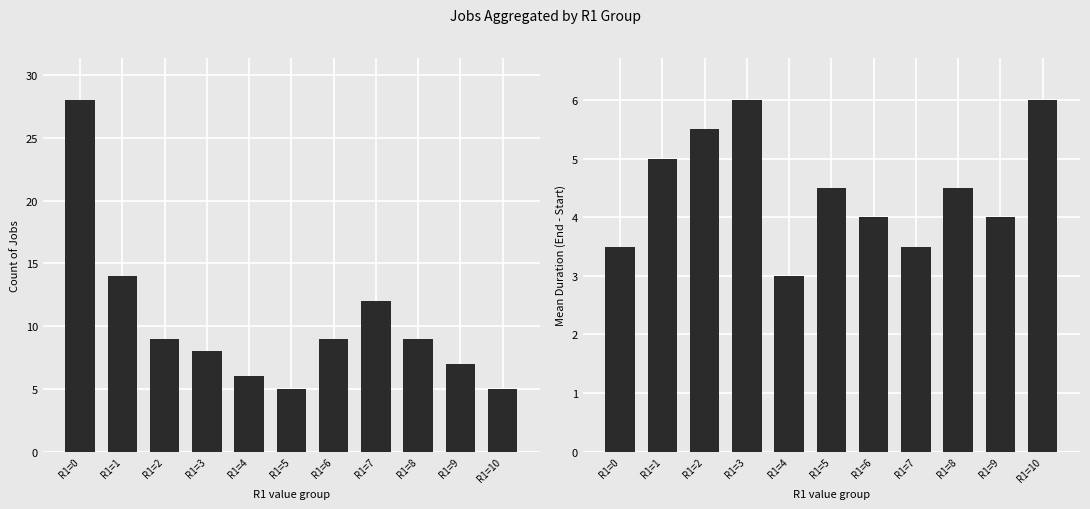

Reading right to left, extract all data points from this chart.

Job Count: 5.0	7.0	9.0	12.0	9.0	5.0	6.0	8.0	9.0	14.0	28.0
Mean Duration (End-Start): 6.0	4.0	4.5	3.5	4.0	4.5	3.0	6.0	5.5	5.0	3.5